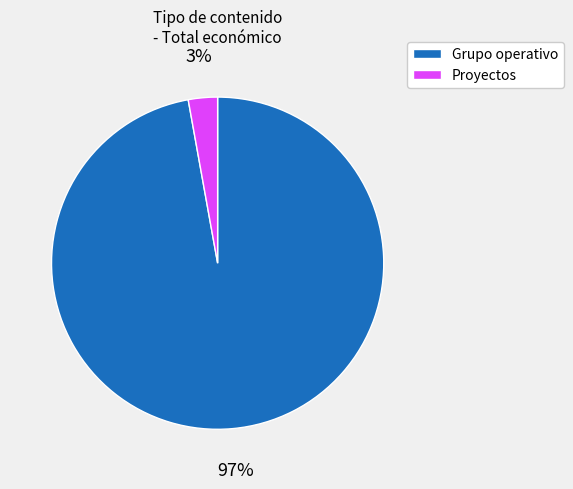

To the nearest percent, what percentage of the pie is Proyectos?

3%